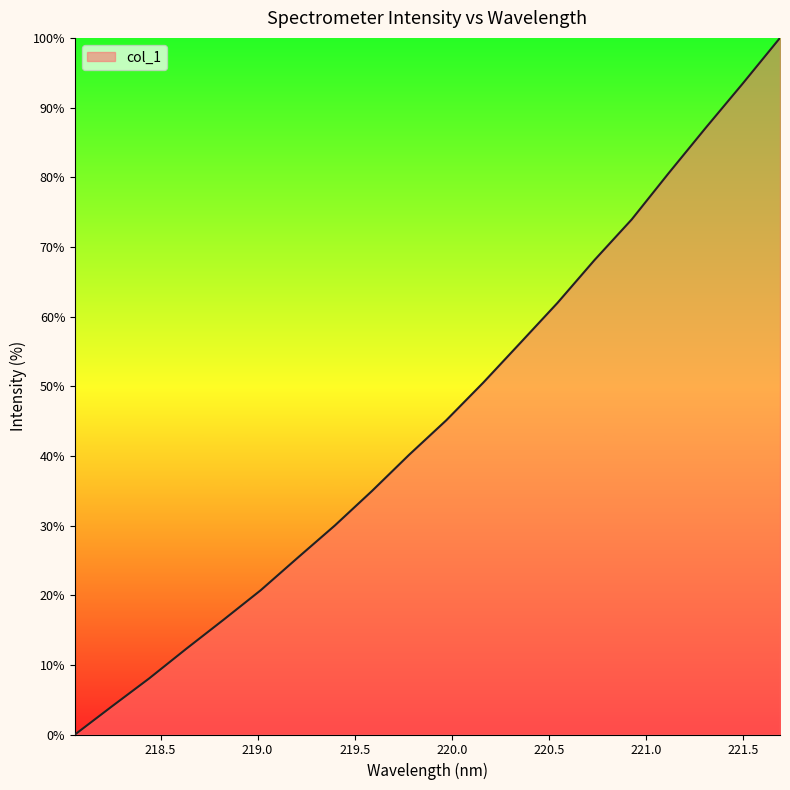

True or false: the data has more than 0 interior local peaks.

False